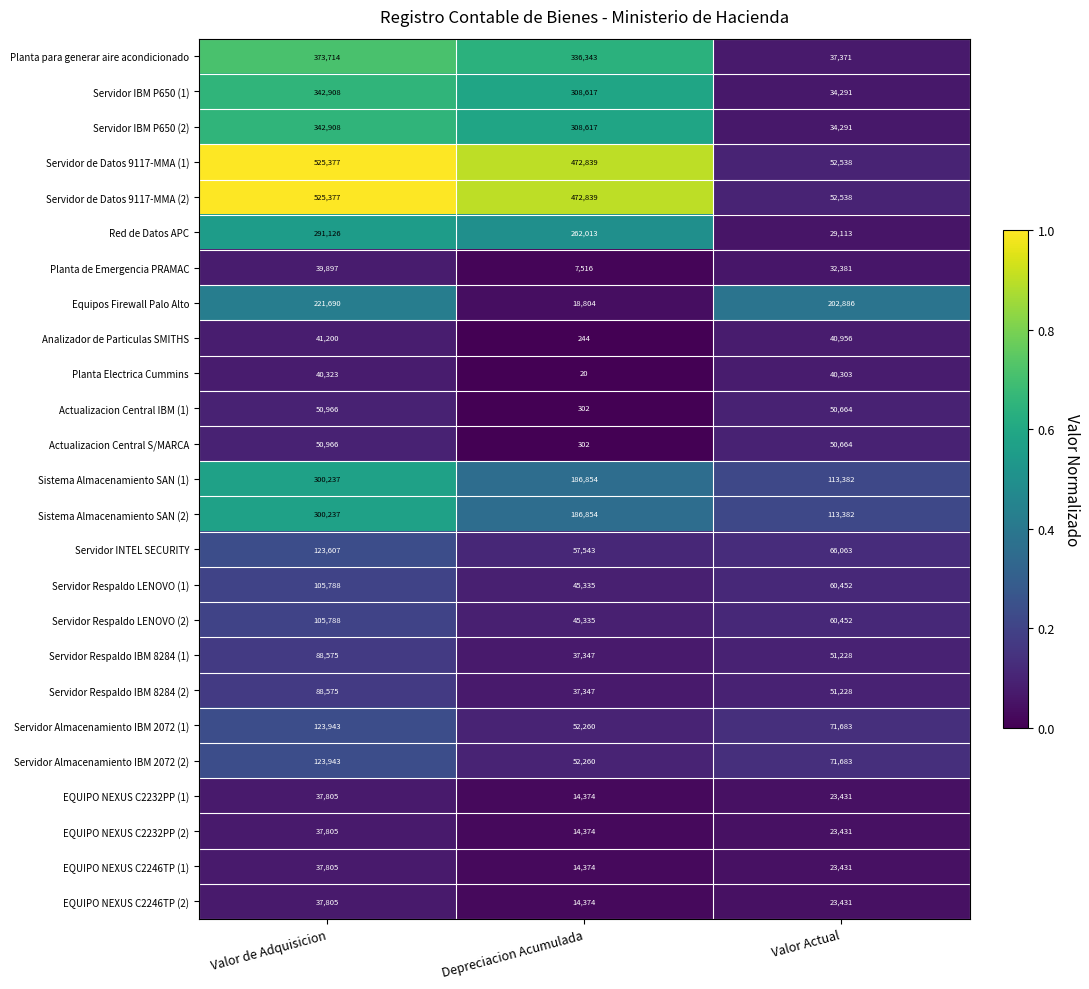

What is the sum of the Red de Datos APC values at Valor de Adquisicion and Depreciacion Acumulada?

553139